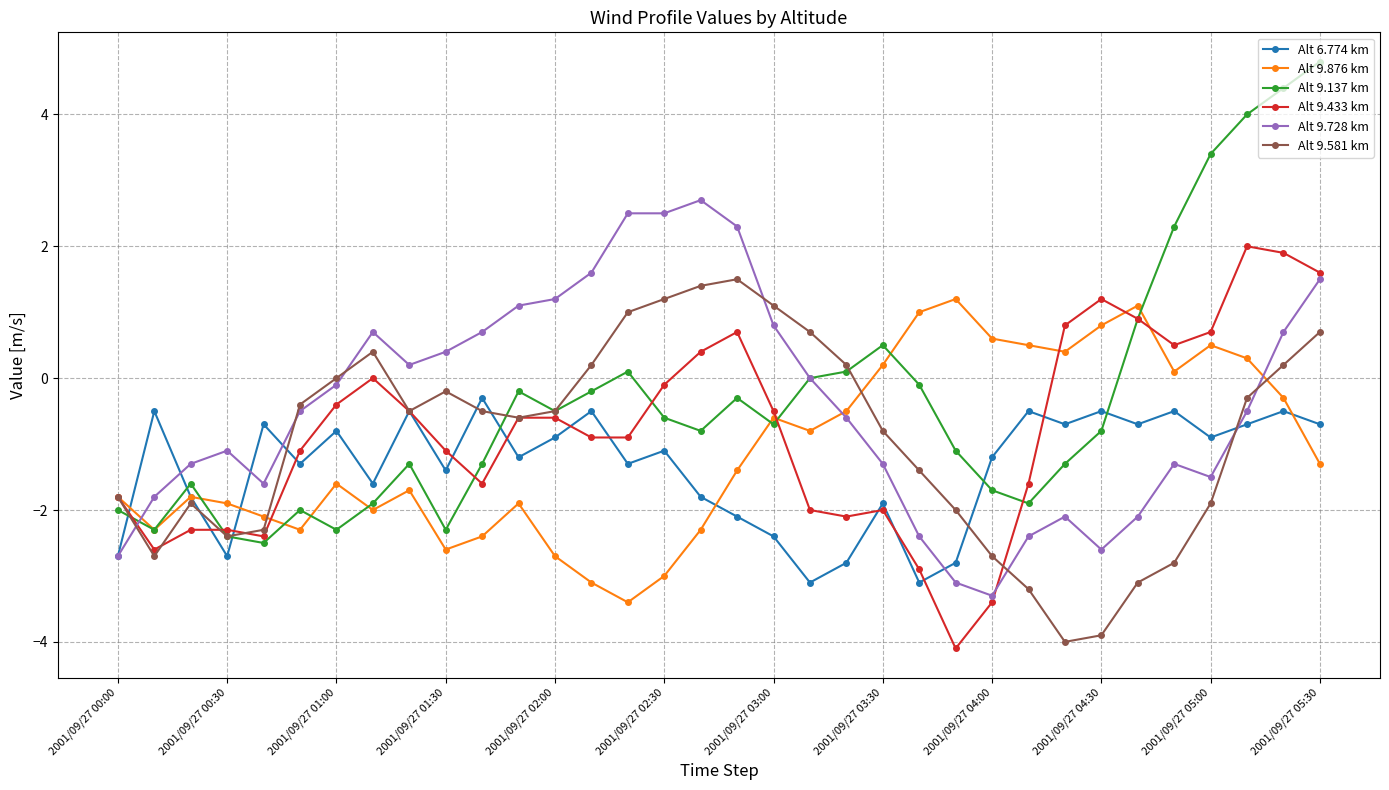

What is the greatest value displayed?

4.8